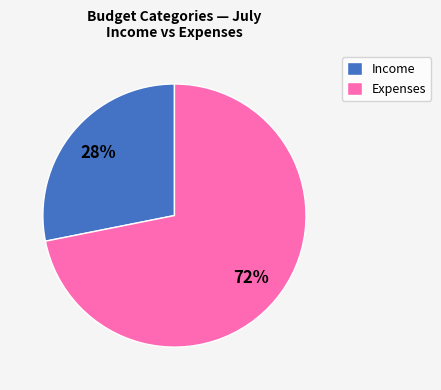

Which category accounts for the majority?

Expenses